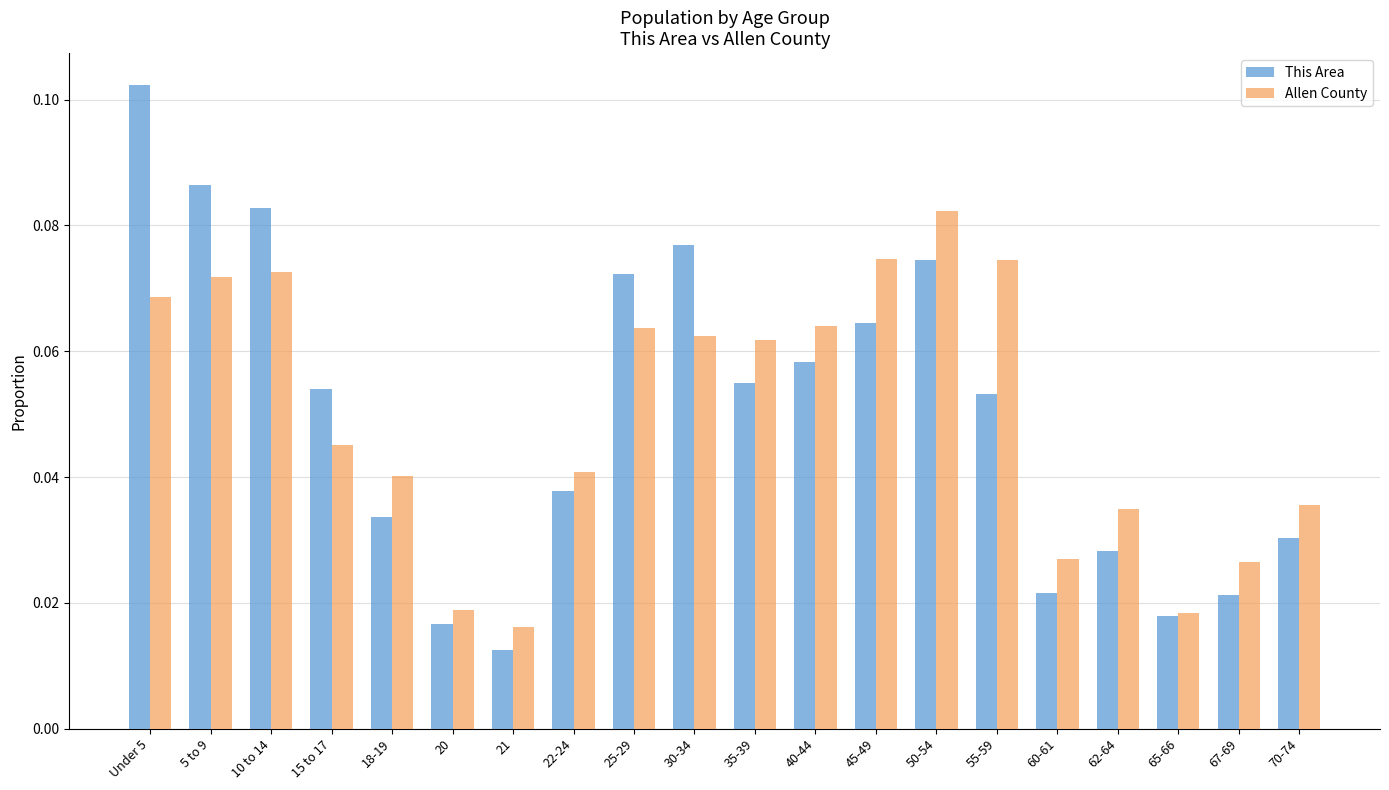

Which category has the lowest value in the Allen County series?

21